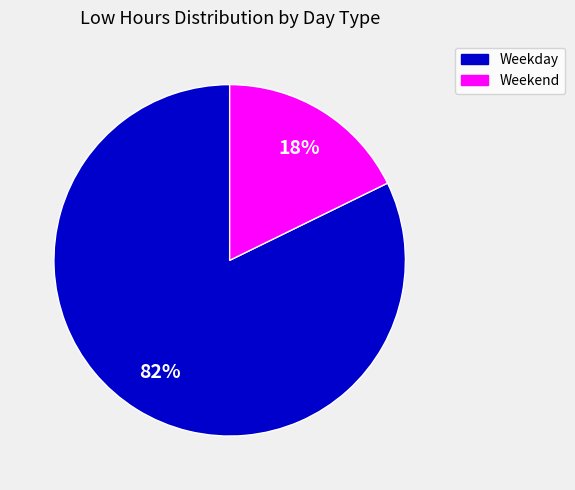

To the nearest percent, what is the average slice percentage?

50%